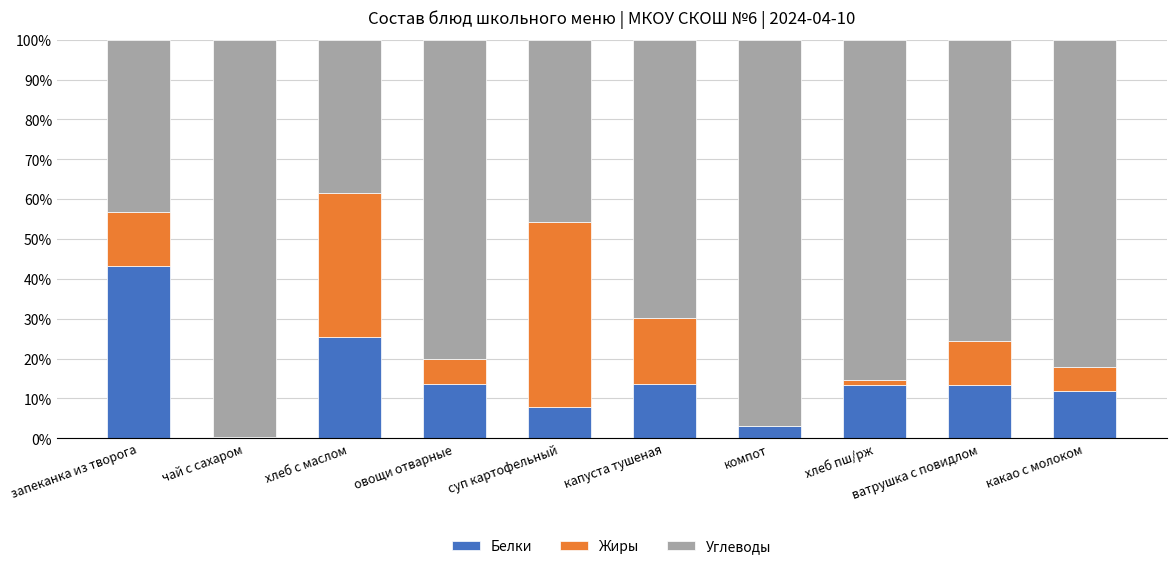

What is the highest value of the Белки series?

43.3